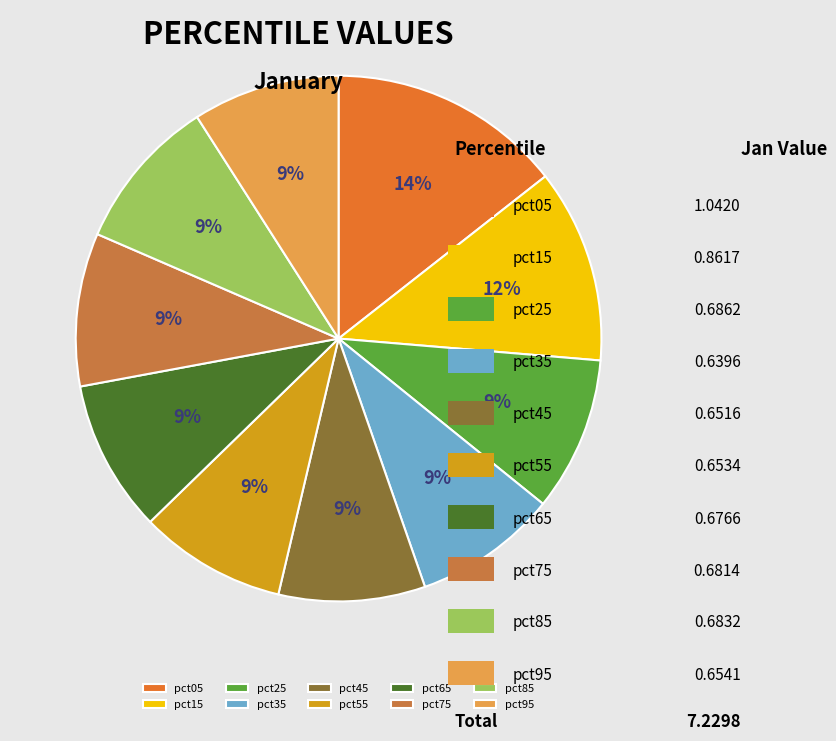

To the nearest percent, what is the average slice percentage?

10%